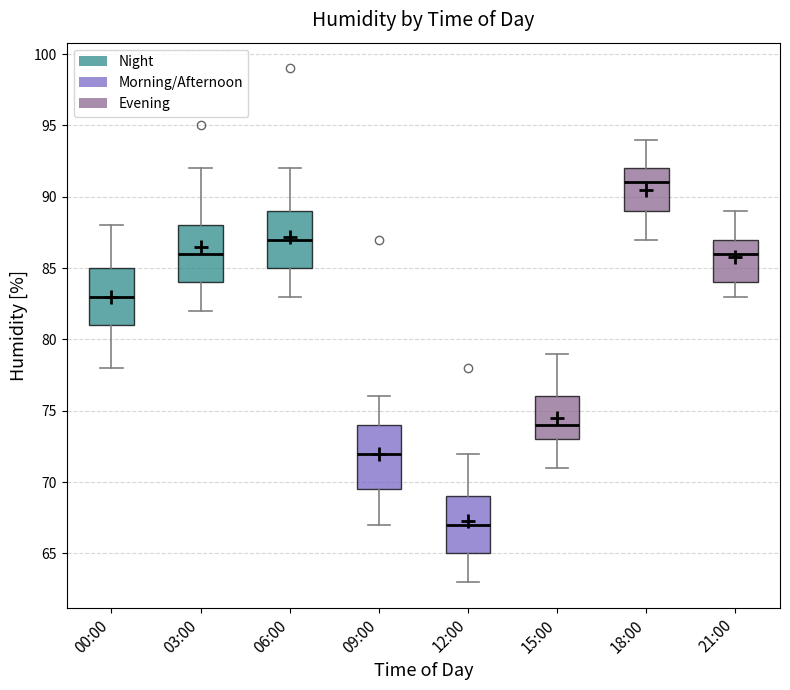

Reading left to right, transcribe this box plot: for each box, give where its median line is, the range the box spans, and where its two whiskers end, as read against the y-axis. The values are not printed on the chart, so give them approximately, as read against the axis.

00:00: median 83.0, box 81.0 to 85.0, whiskers 78.0 to 88.0
03:00: median 86.0, box 84.0 to 88.0, whiskers 82.0 to 92.0
06:00: median 87.0, box 85.0 to 89.0, whiskers 83.0 to 92.0
09:00: median 72.0, box 69.5 to 74.0, whiskers 67.0 to 76.0
12:00: median 67.0, box 65.0 to 69.0, whiskers 63.0 to 72.0
15:00: median 74.0, box 73.0 to 76.0, whiskers 71.0 to 79.0
18:00: median 91.0, box 89.0 to 92.0, whiskers 87.0 to 94.0
21:00: median 86.0, box 84.0 to 87.0, whiskers 83.0 to 89.0